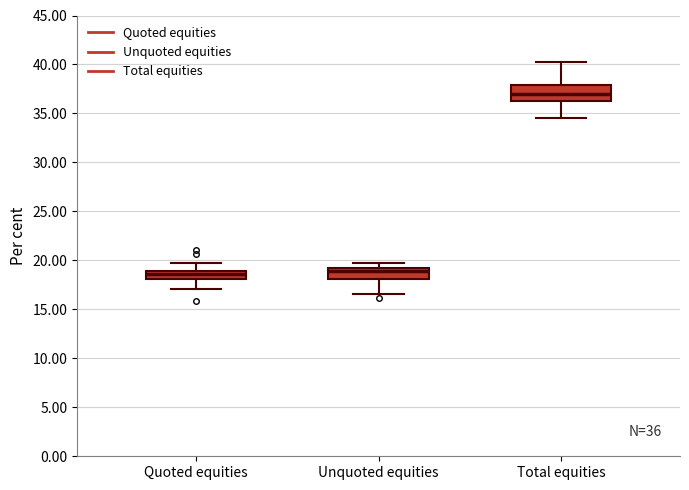

Which box is the tallest, from its lower edge to its upper edge?

Total equities